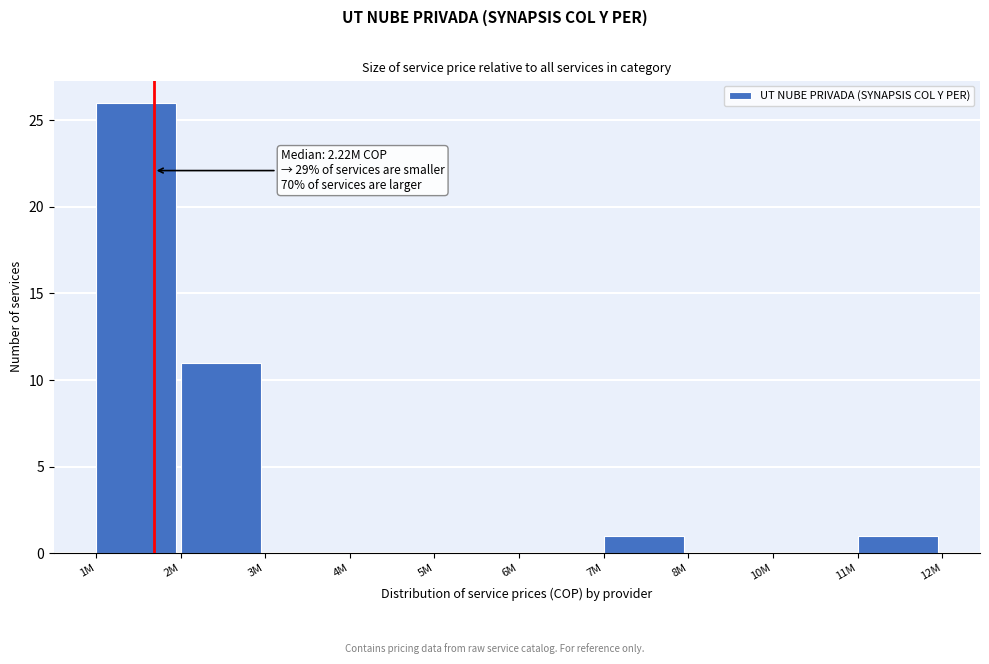

Reading right to left, what are all the values shown in this chart?

11M=1	10M=0	8M=0	7M=1	6M=0	5M=0	4M=0	3M=0	2M=11	1M=26